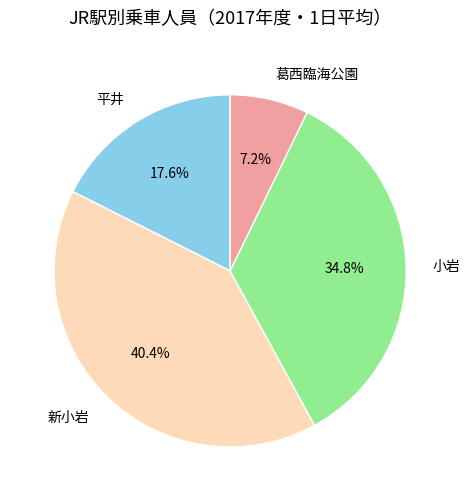

Count the number of slices in the pie.

4